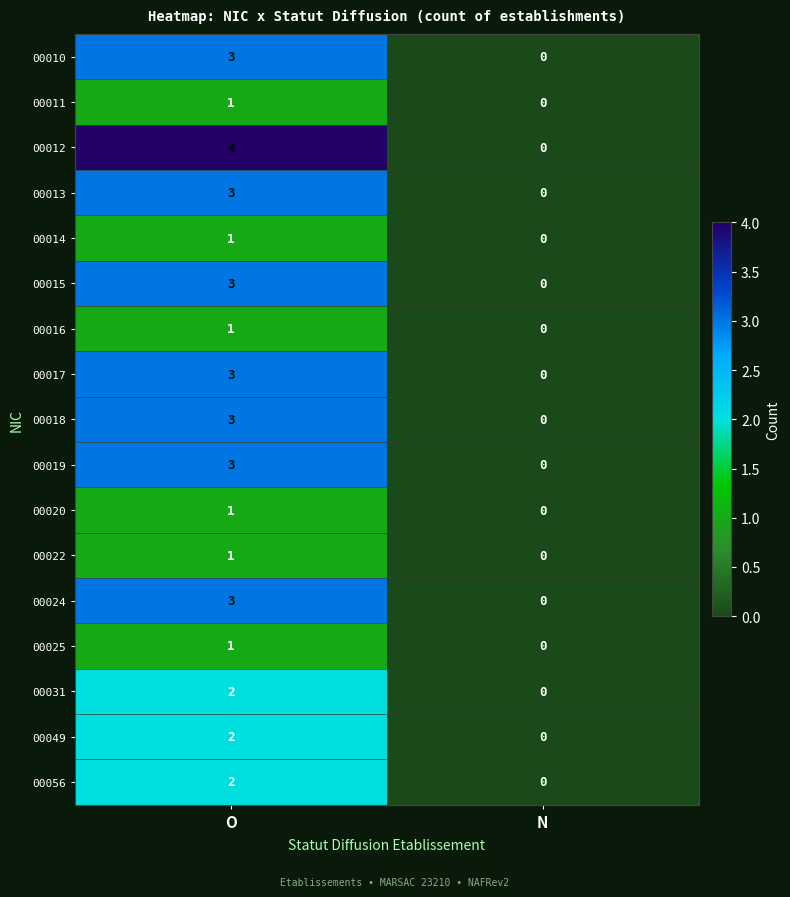

Count the number of categories in the chart.

2